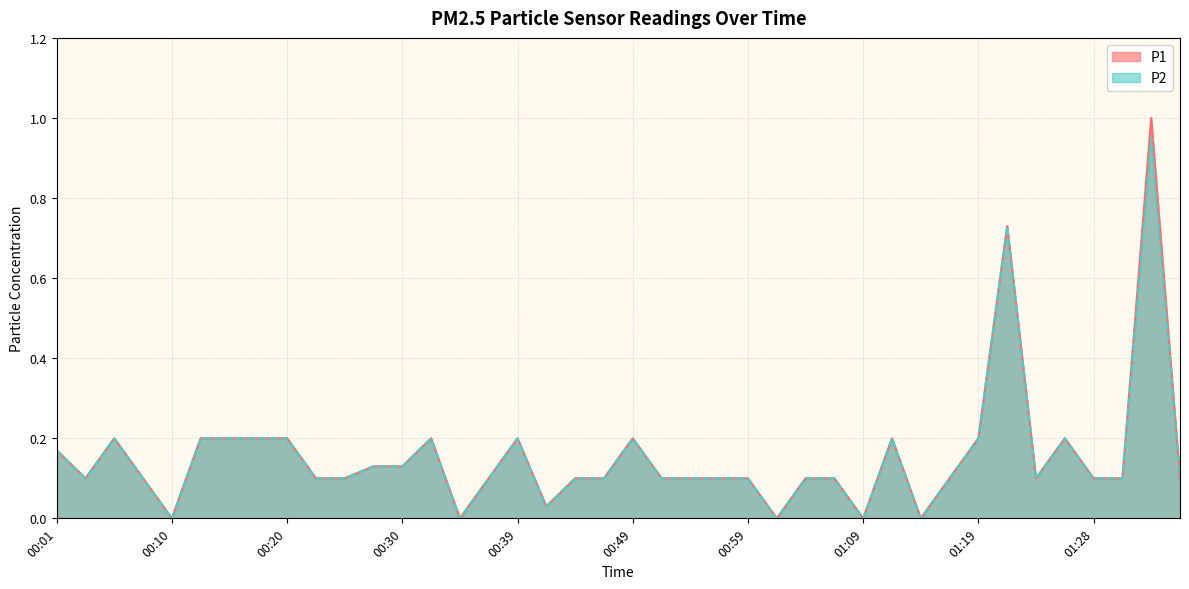

Which category has the lowest value across all series?

00:10